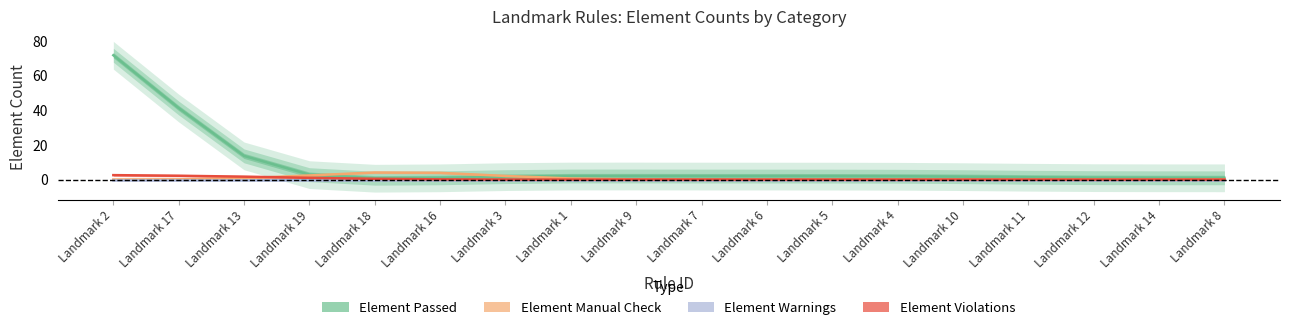

Does the chart display data point markers on the line(s)?

No